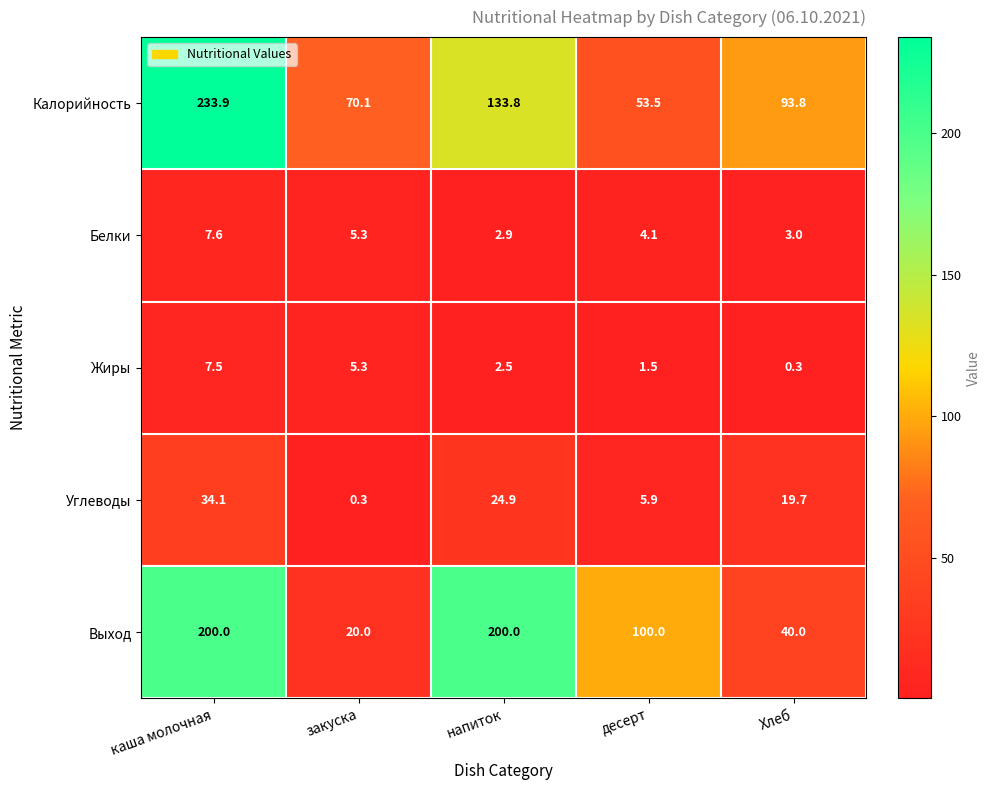

How many values in the Выход series are below 100?

2